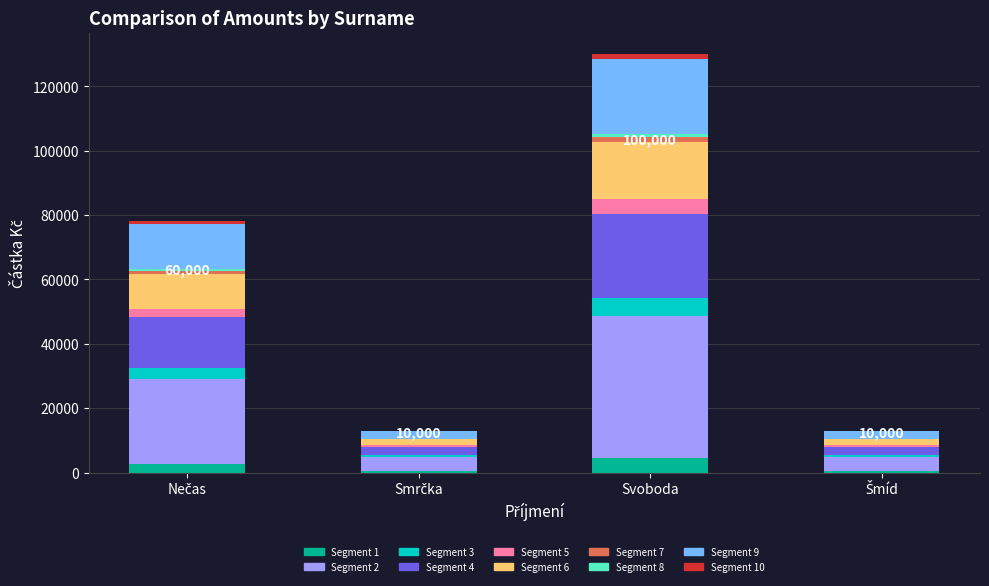

What is the sum of all Segment 1 values?

8225.0